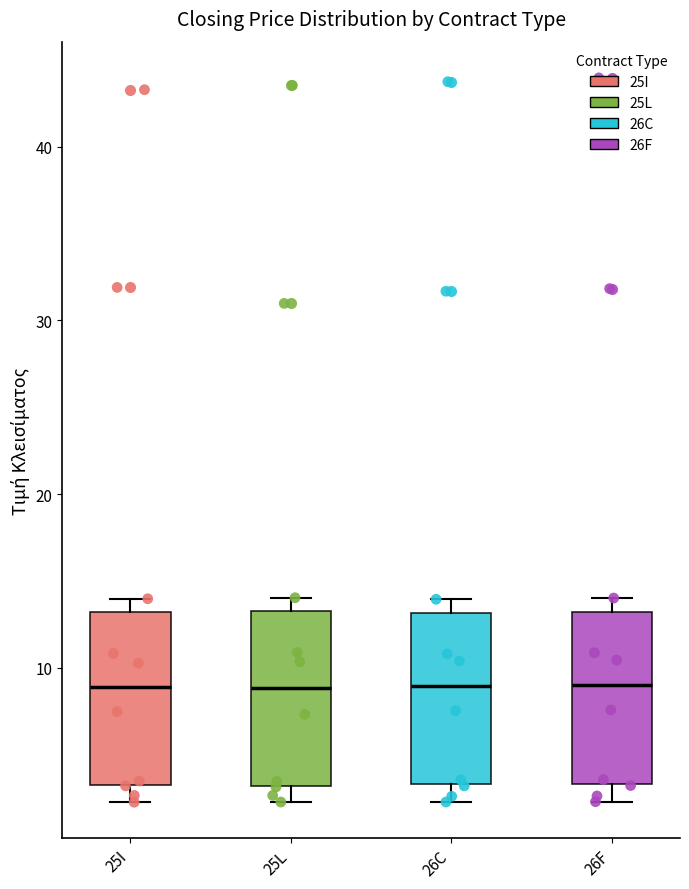

Where does the median line of the box for 26F sit on the y-axis? The values are not printed on the chart, so give them approximately, as read against the axis.

9